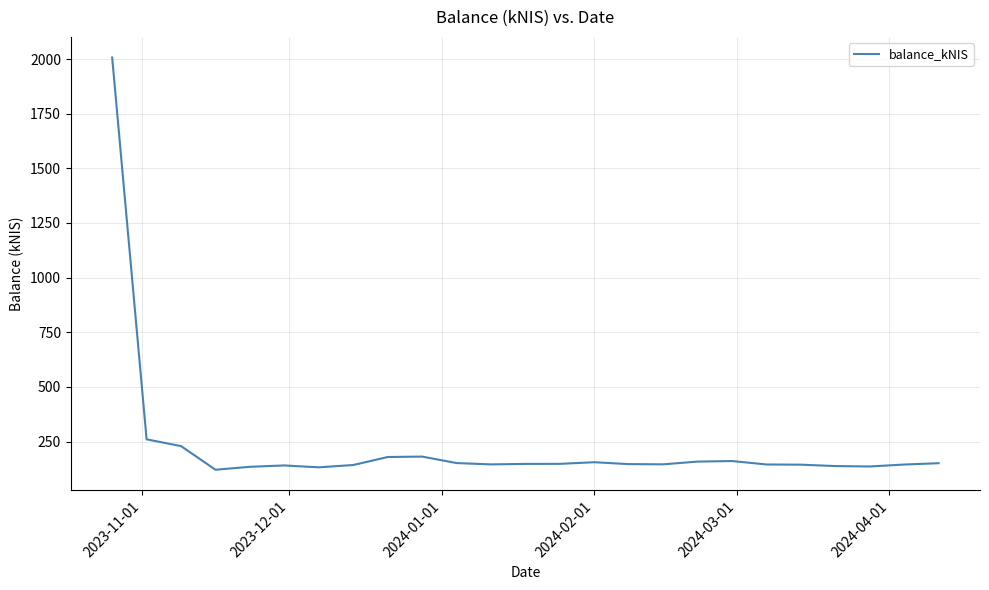

What is the difference between the maximum and minimum values?

1886.3